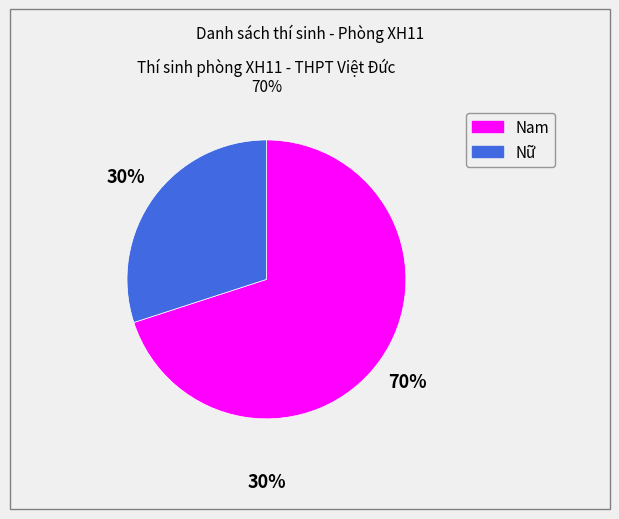

How many slices are in this pie chart?

2